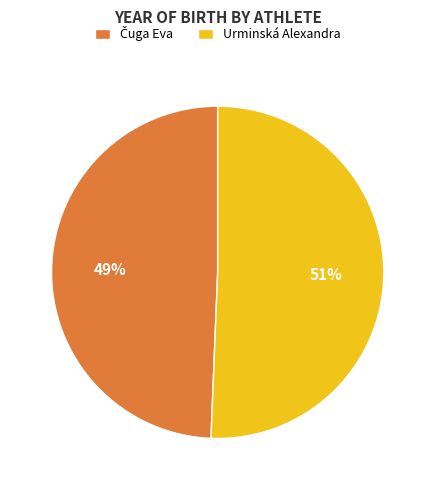

Count the number of slices in the pie.

2